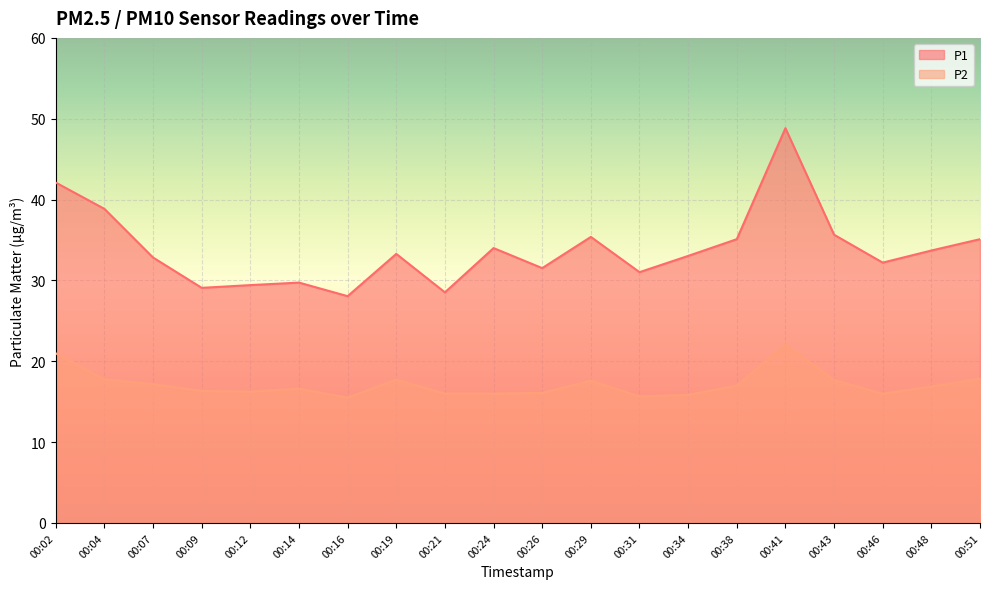

The value of P2 at 00:07 is 11.3. True or false?

False